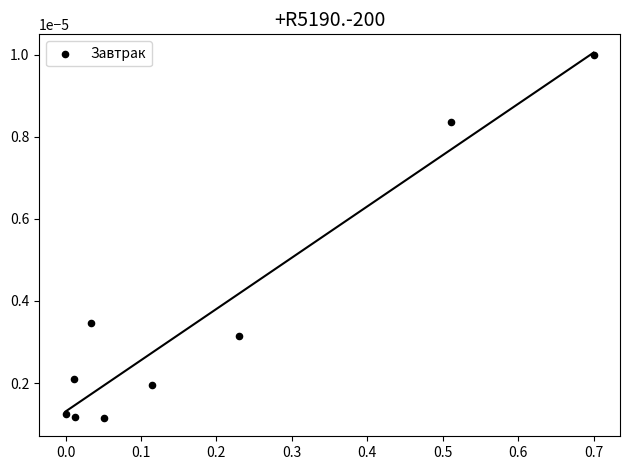

What is the range of X values (max minus min)?

0.7